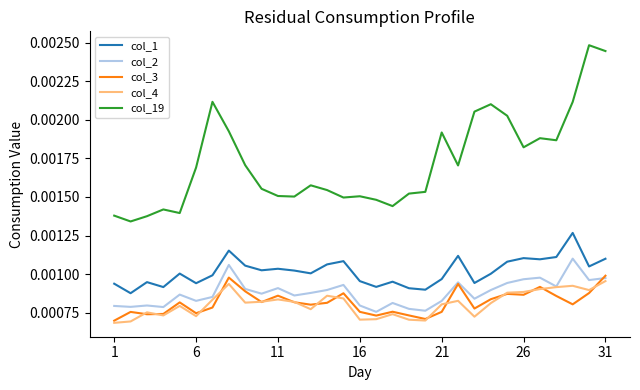

True or false: col_3 and col_19 intersect in this chart.

False